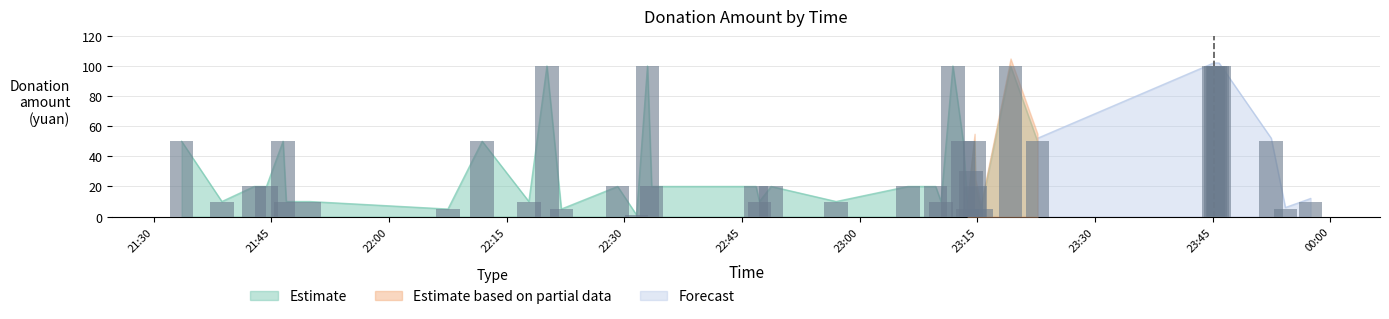

List the series in order of their overall mean, highest first.

Estimate based on partial data, Forecast, Estimate